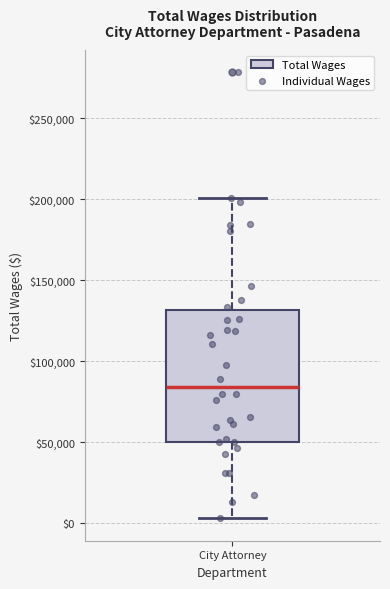

Where is the upper edge of the box for City Attorney on the y-axis? The values are not printed on the chart, so give them approximately, as read against the axis.

130000